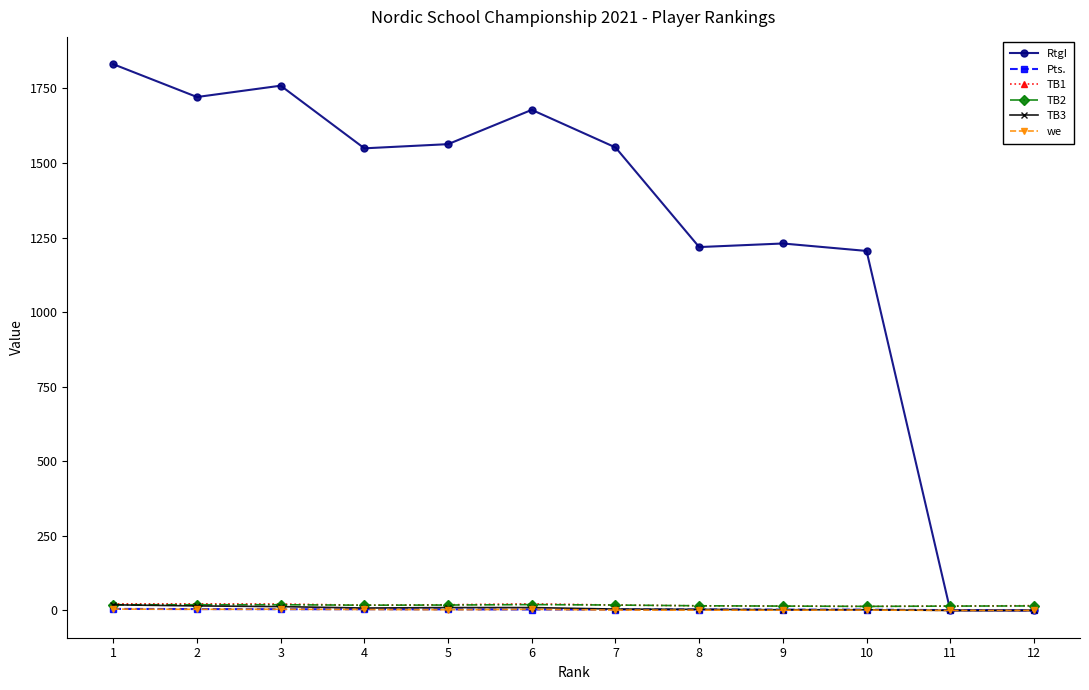

What is the difference between the second highest and minimum values in the we series?

4.0